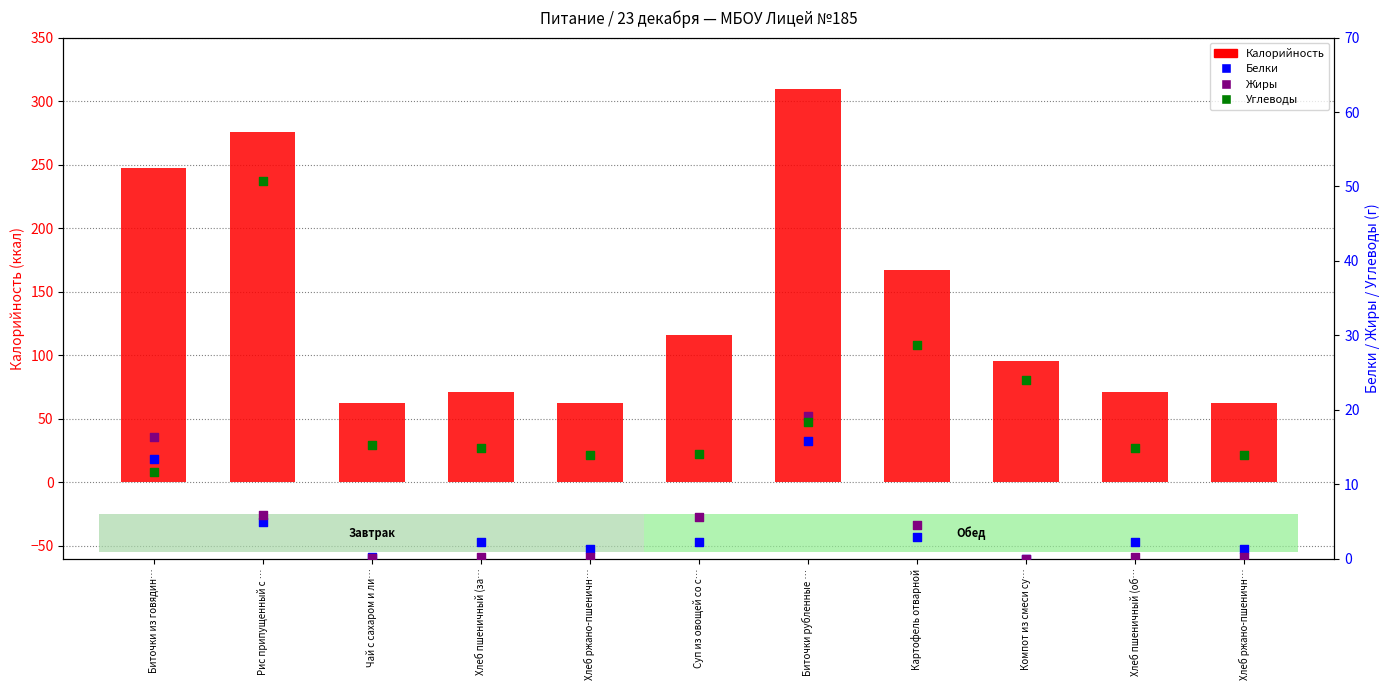

Which series contains the highest Y value?

Калорийность